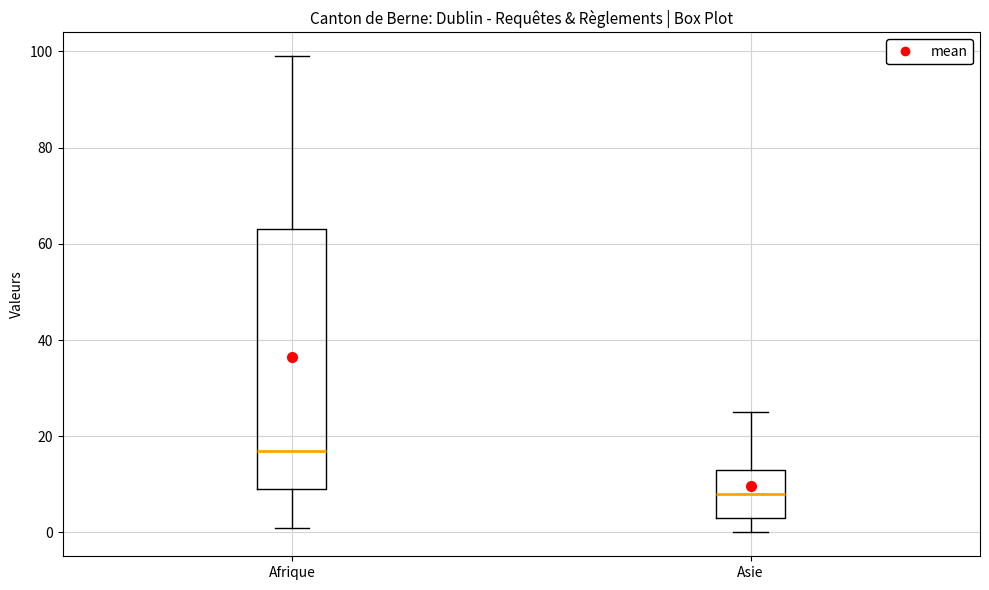

Reading left to right, transcribe this box plot: for each box, give where its median line is, the range the box spans, and where its two whiskers end, as read against the y-axis. The values are not printed on the chart, so give them approximately, as read against the axis.

Afrique: median 18, box 10 to 64, whiskers 2 to 100
Asie: median 8, box 4 to 14, whiskers 0 to 26